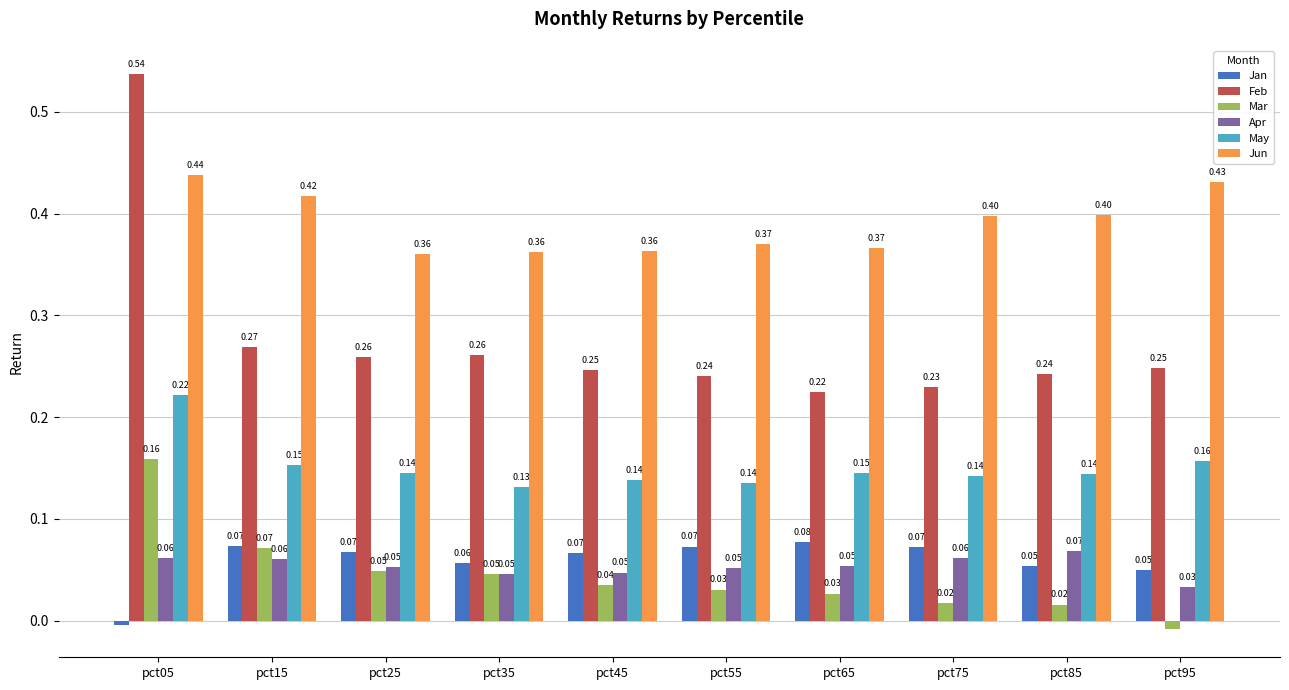

The Jun series shows 0.5 at pct65. True or false?

False